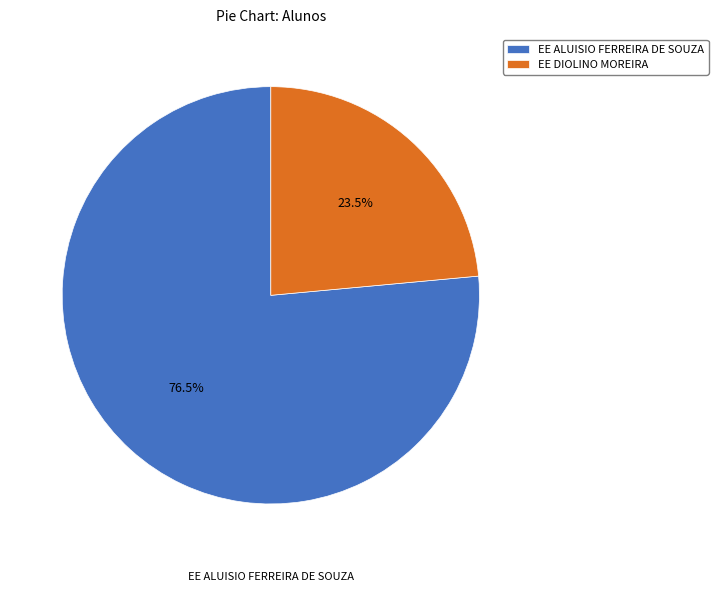

True or false: EE ALUISIO FERREIRA DE SOUZA accounts for 85% of the total.

False